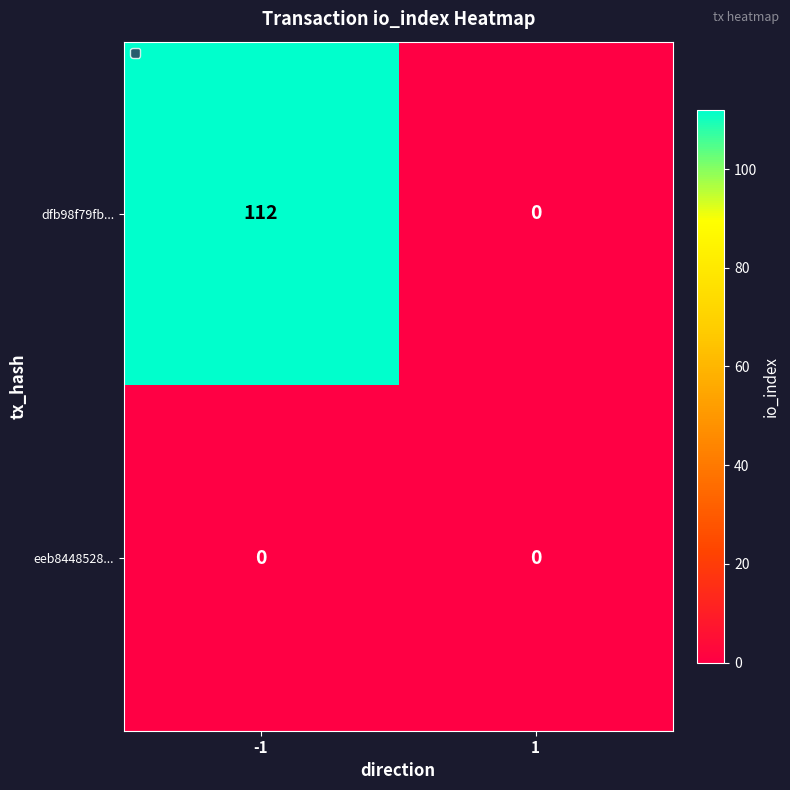

How many values in the dfb98f79fb... series are below 112?

1